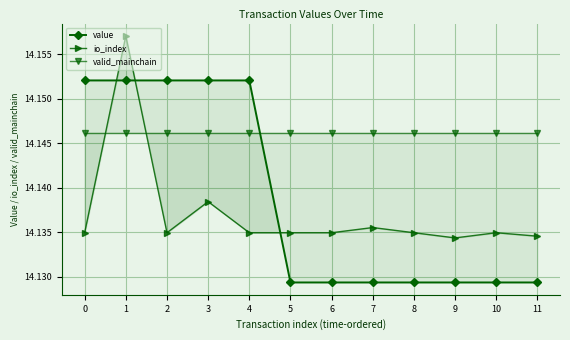

What is the average value of the value series?

14.1